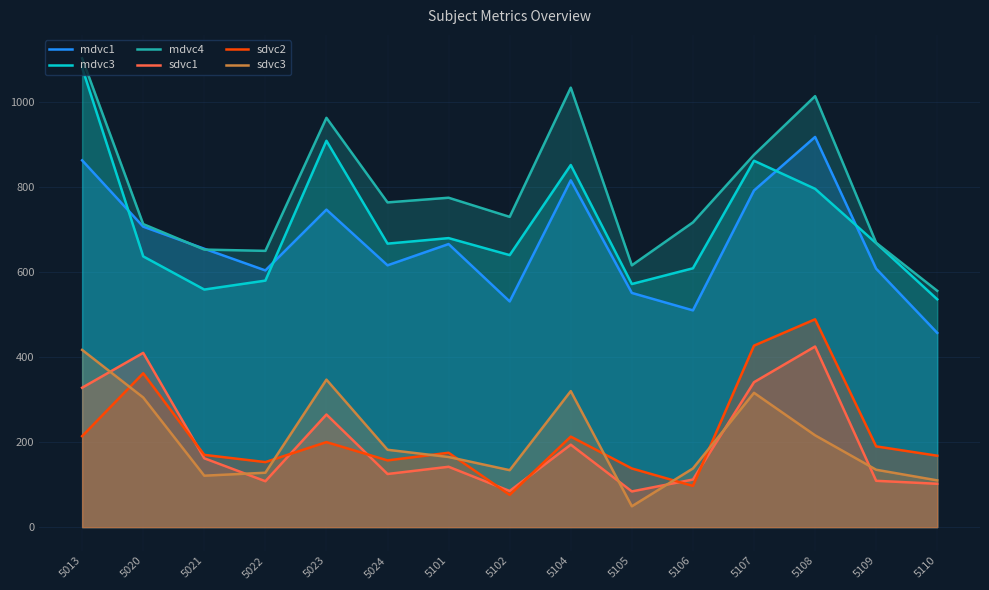

What is the spread (max minus min) of values at 5105?

567